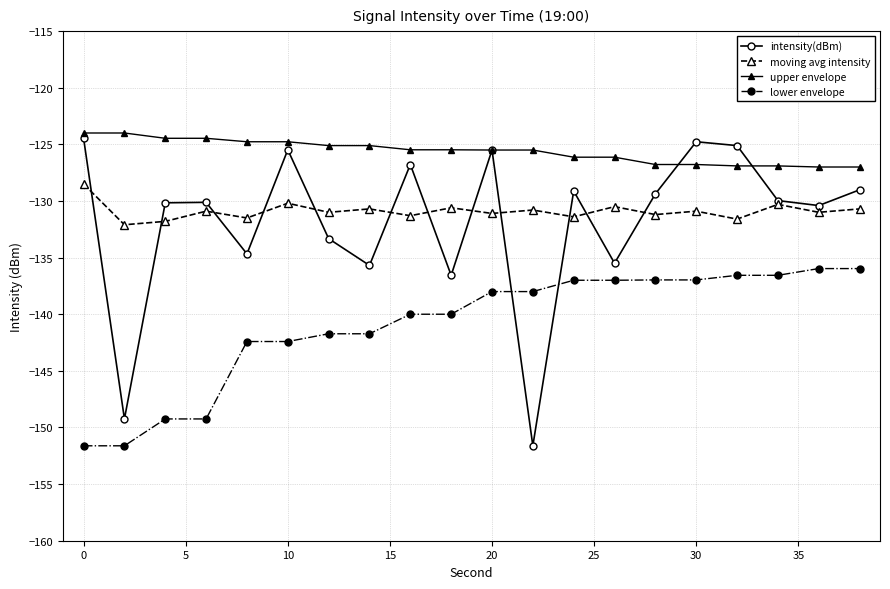

What is the greatest value displayed?

-124.0